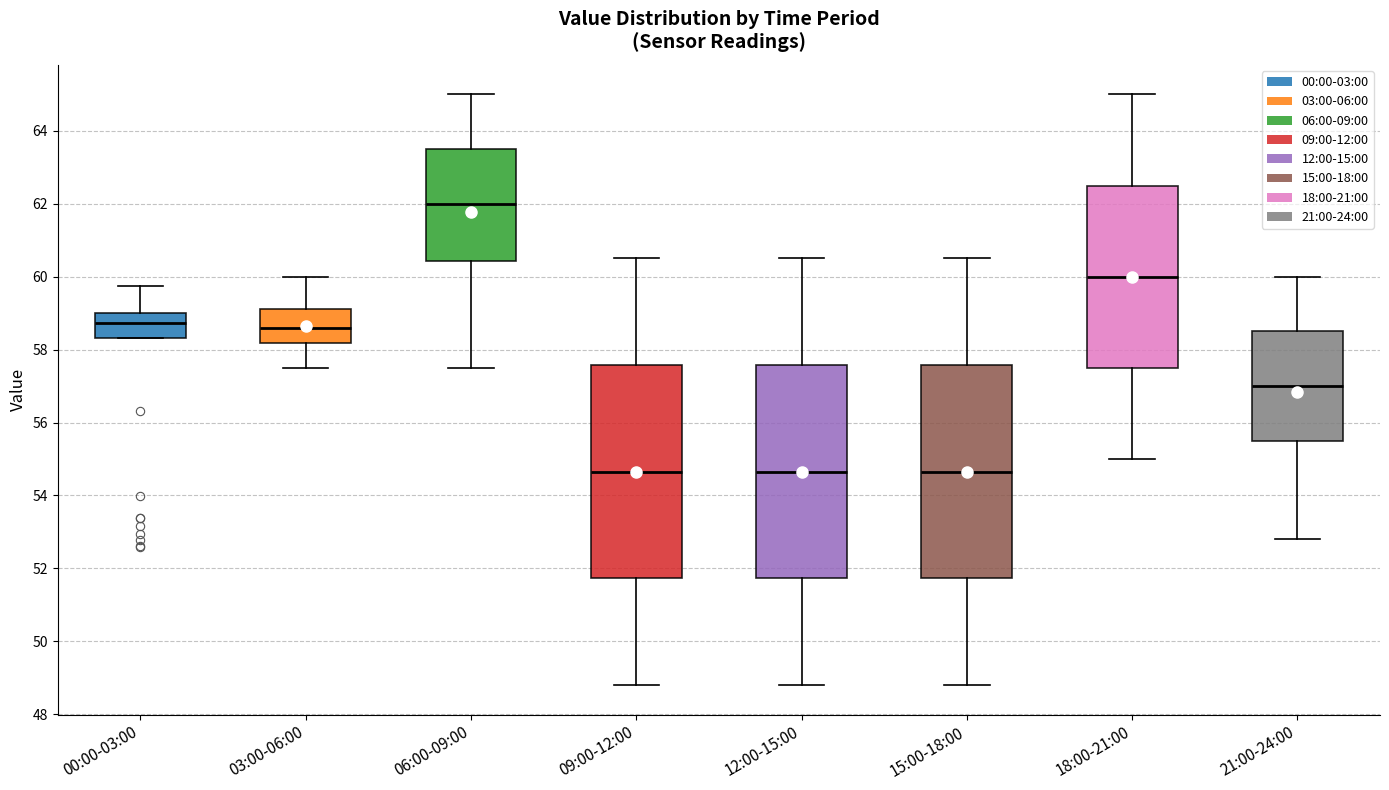

Where is the upper edge of the box for 15:00-18:00 on the y-axis? The values are not printed on the chart, so give them approximately, as read against the axis.

57.6